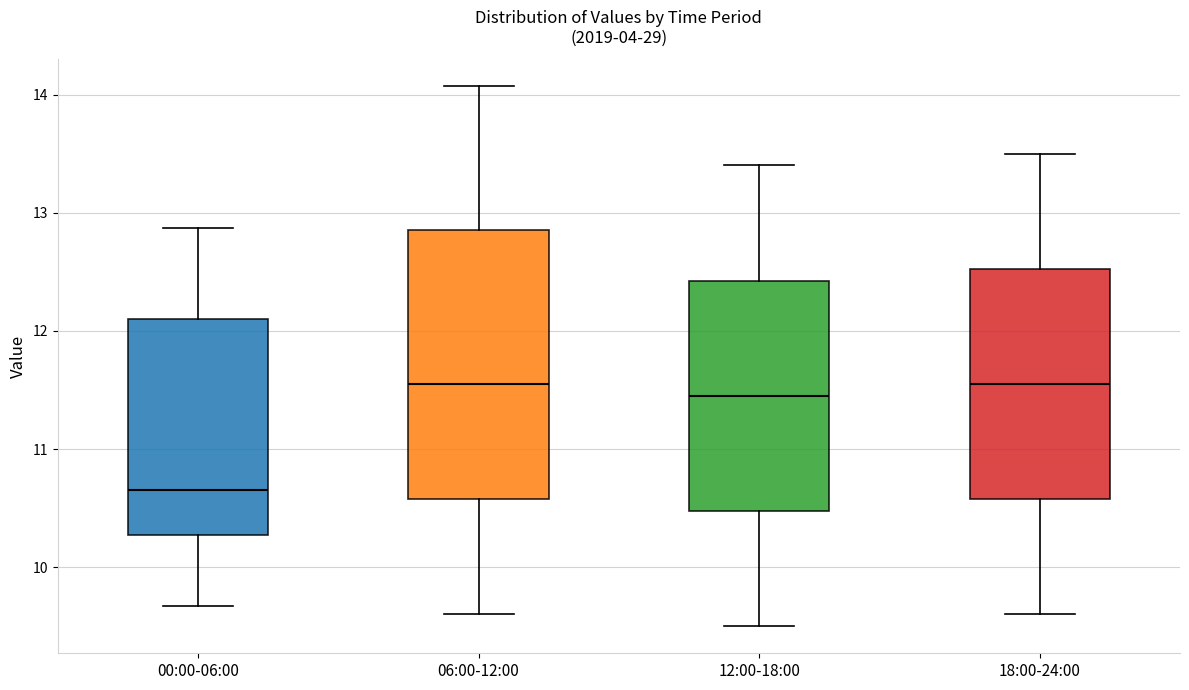

Comparing the boxes themselves (not the whiskers), which one is the tallest?

06:00-12:00